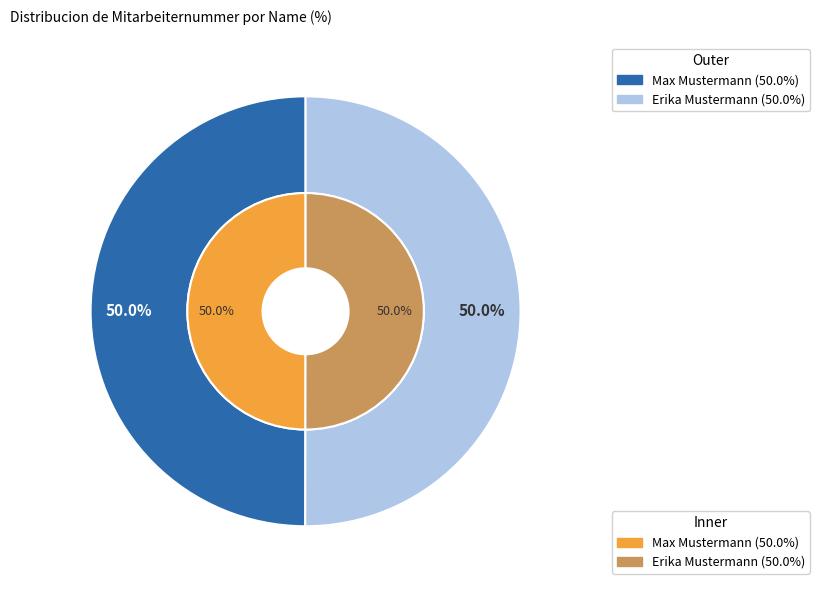

Which category has the smallest portion of the pie?

Max Mustermann